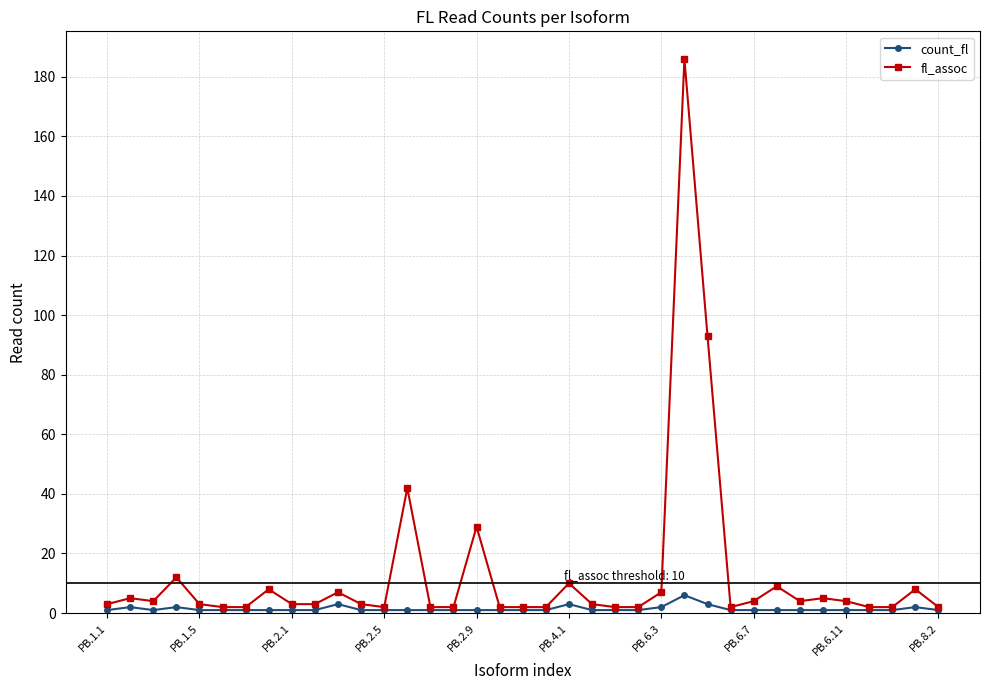

Rank the series by their average value, from highest to lowest.

fl_assoc, count_fl